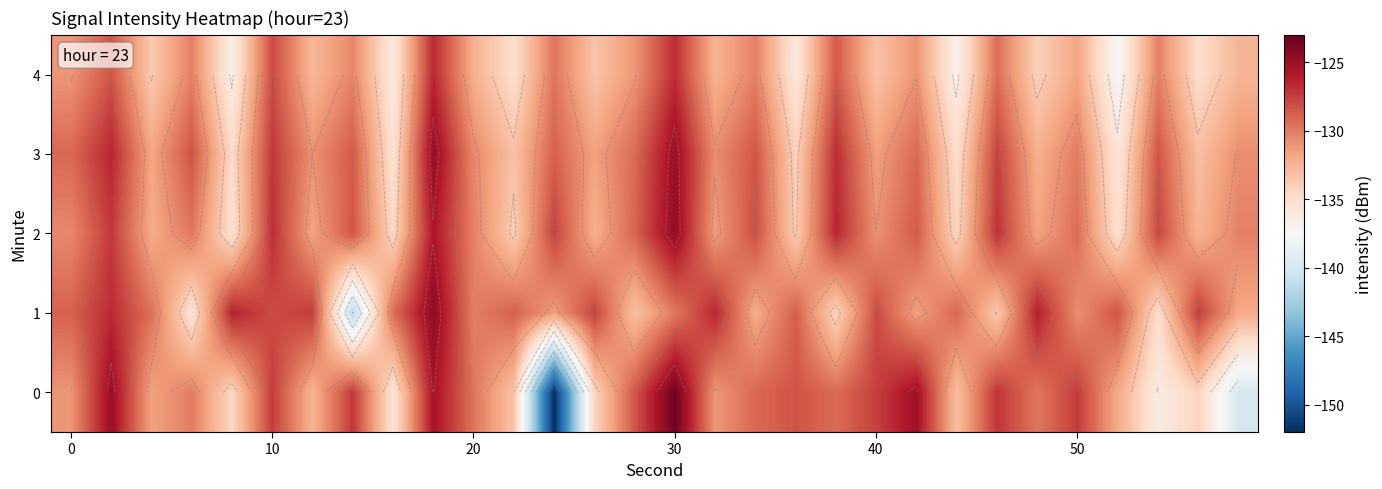

How many data points in 1 are above -129?

14